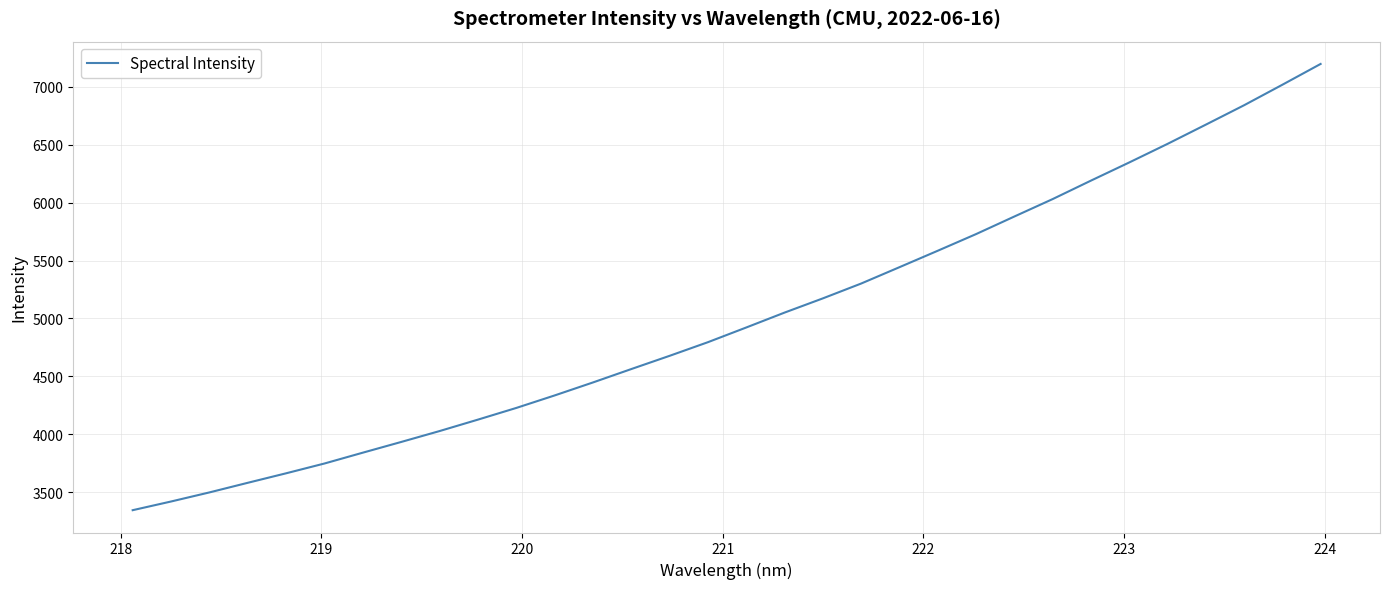

What is the difference between the maximum and minimum values?

3849.9